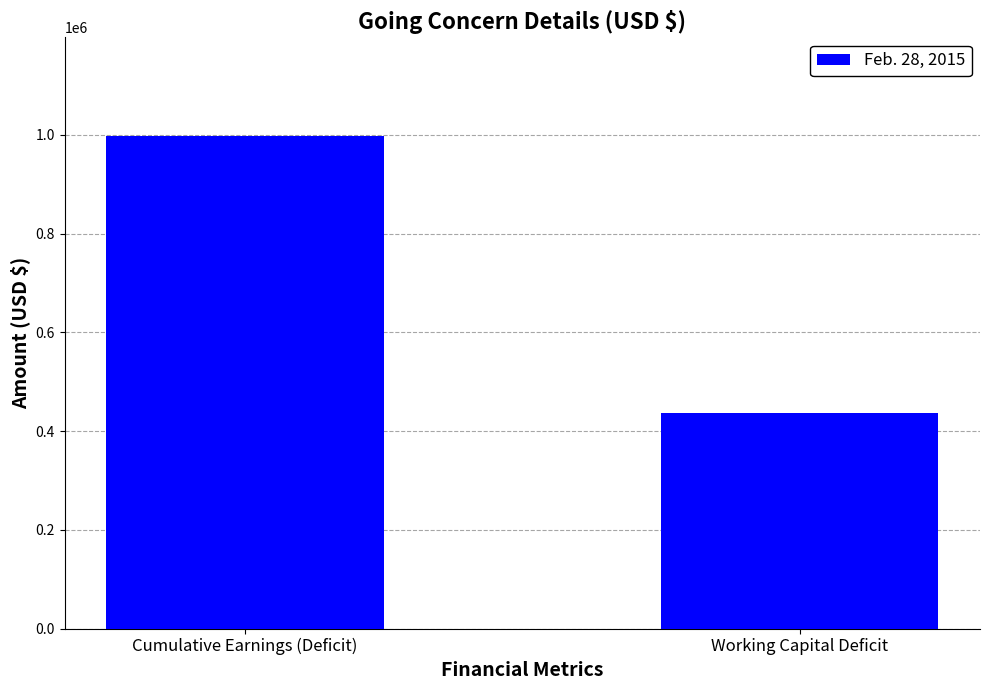

What position from the right is Cumulative Earnings (Deficit)?

2